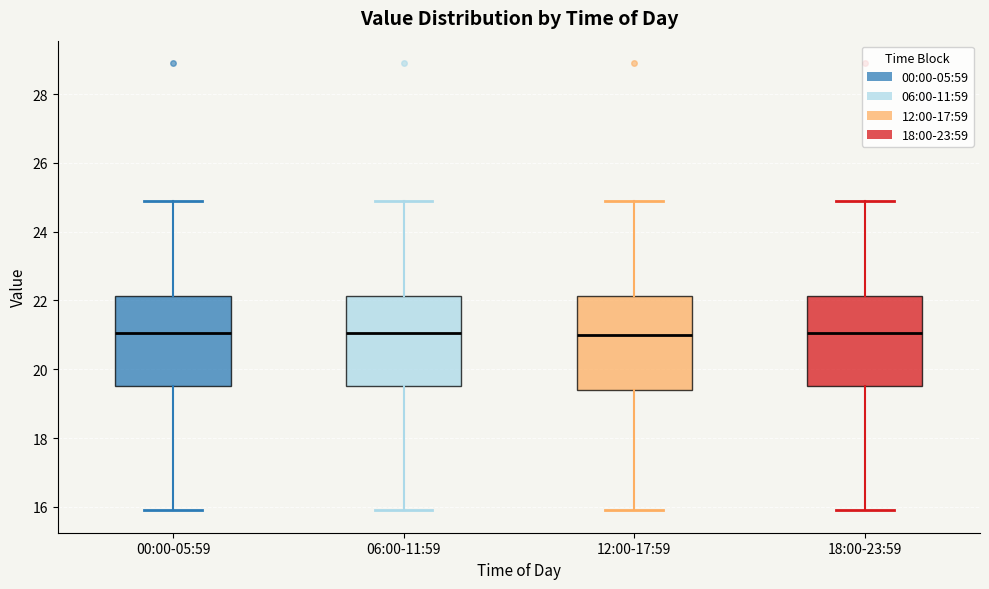

Reading left to right, transcribe this box plot: for each box, give where its median line is, the range the box spans, and where its two whiskers end, as read against the y-axis. The values are not printed on the chart, so give them approximately, as read against the axis.

00:00-05:59: median 21.0, box 19.6 to 22.2, whiskers 16.0 to 25.0
06:00-11:59: median 21.0, box 19.6 to 22.2, whiskers 16.0 to 25.0
12:00-17:59: median 21.0, box 19.4 to 22.2, whiskers 16.0 to 25.0
18:00-23:59: median 21.0, box 19.6 to 22.2, whiskers 16.0 to 25.0